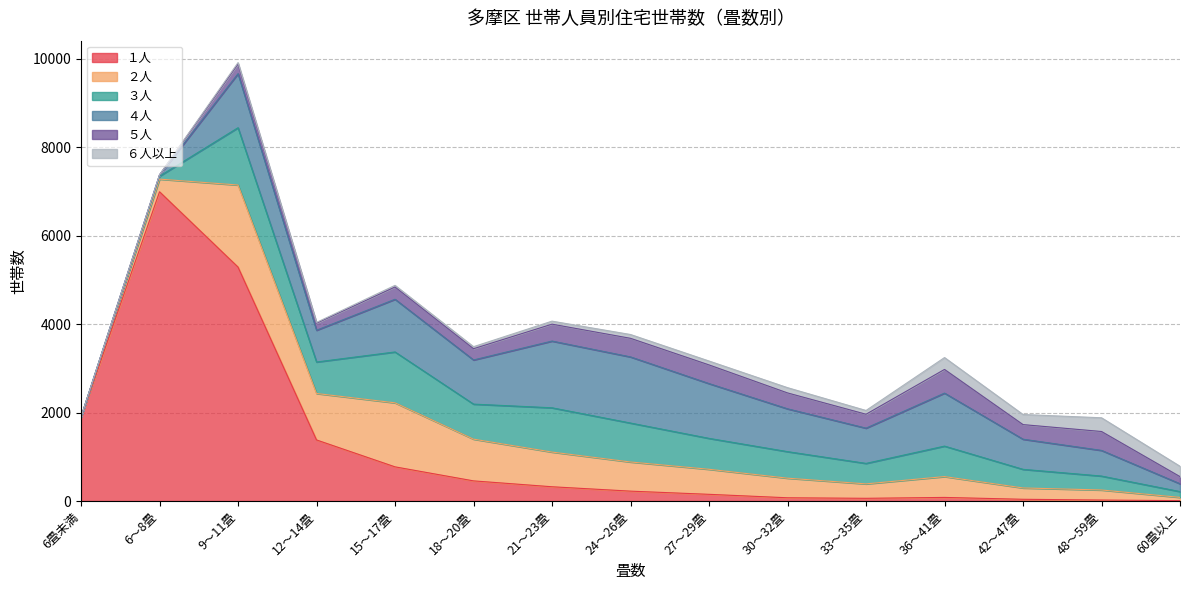

Is the value of ２人 at 27～29畳 greater than the value of １人 at 15～17畳?

No